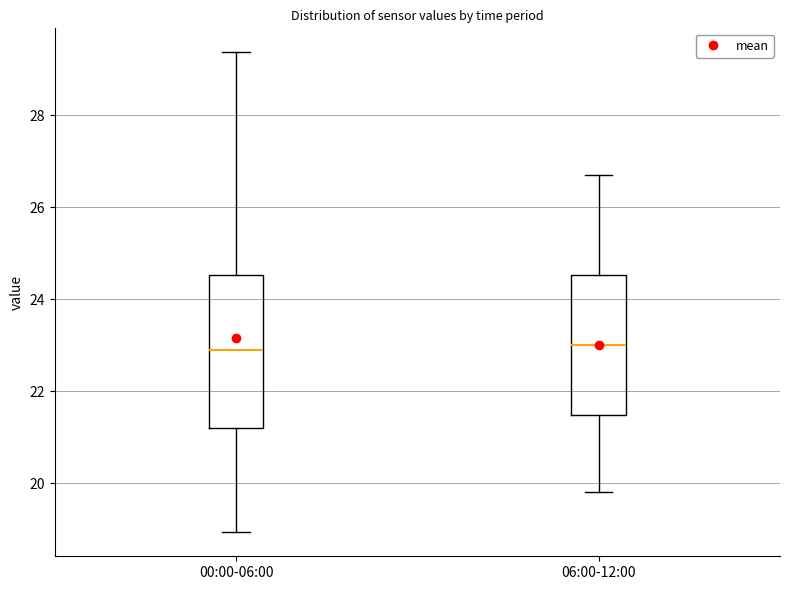

Reading left to right, read every box against the y-axis: the position of its median line, the range the box covers, and the ends of its whiskers. The values are not printed on the chart, so give them approximately, as read against the axis.

00:00-06:00: median 22.8, box 21.2 to 24.6, whiskers 19.0 to 29.4
06:00-12:00: median 23.0, box 21.4 to 24.6, whiskers 19.8 to 26.8